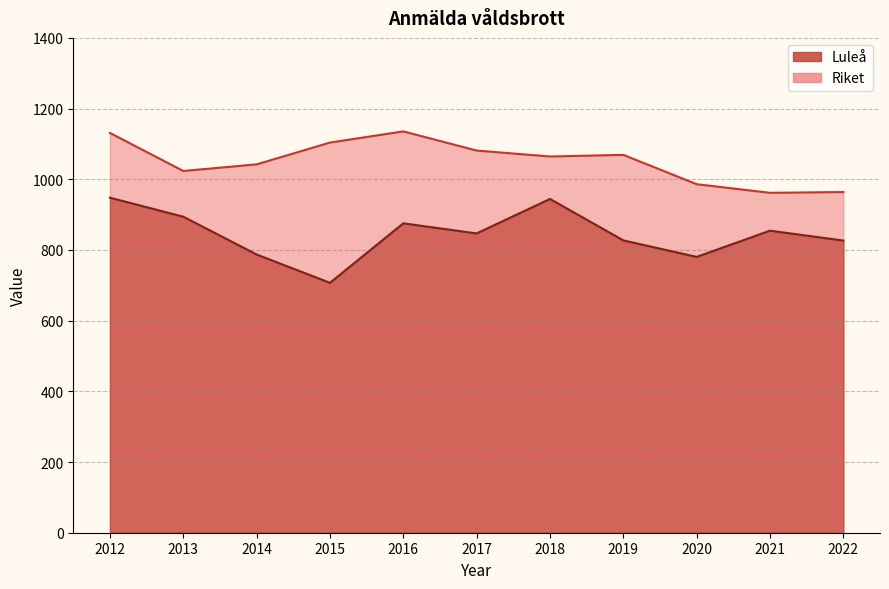

How many interior local valleys does the Riket series have?

3